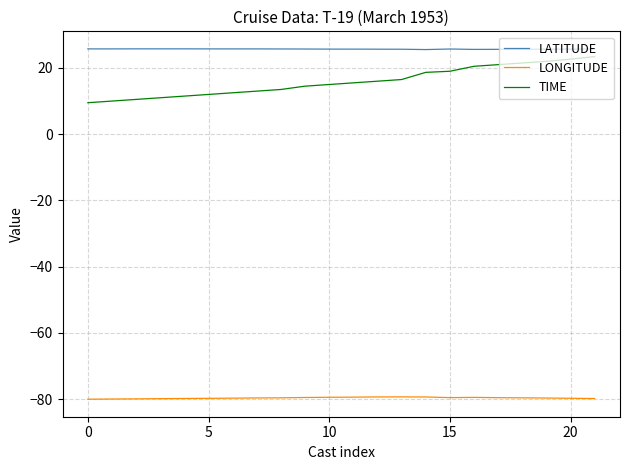

Which series has the largest total across all categories?

LATITUDE